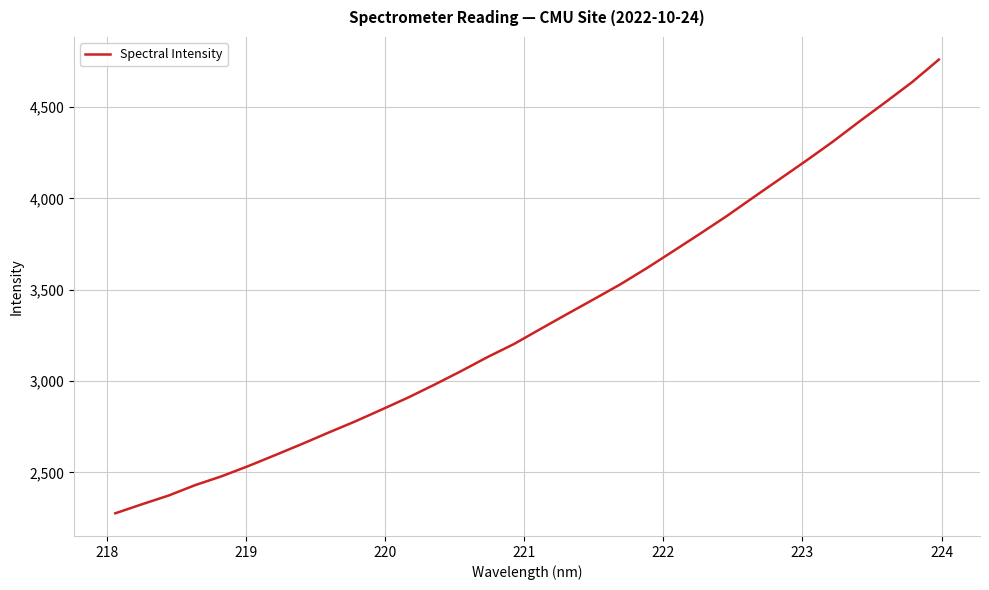

What is the greatest value displayed?

4759.3